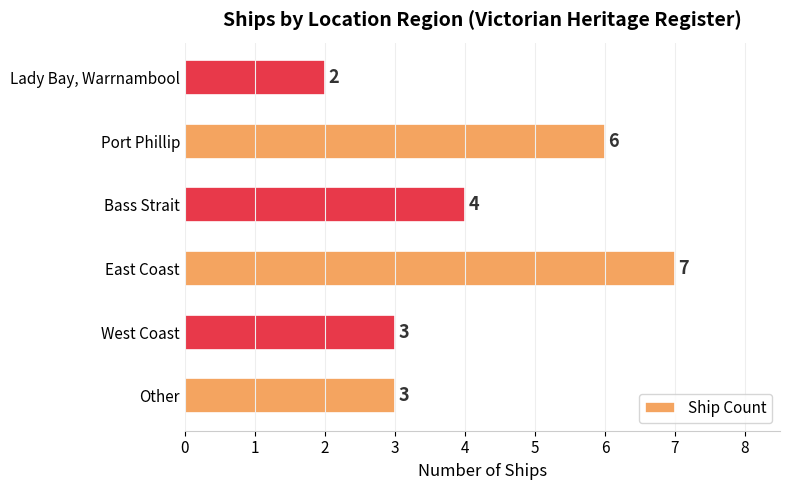

At which category does the chart reach its minimum across all series?

Lady Bay, Warrnambool